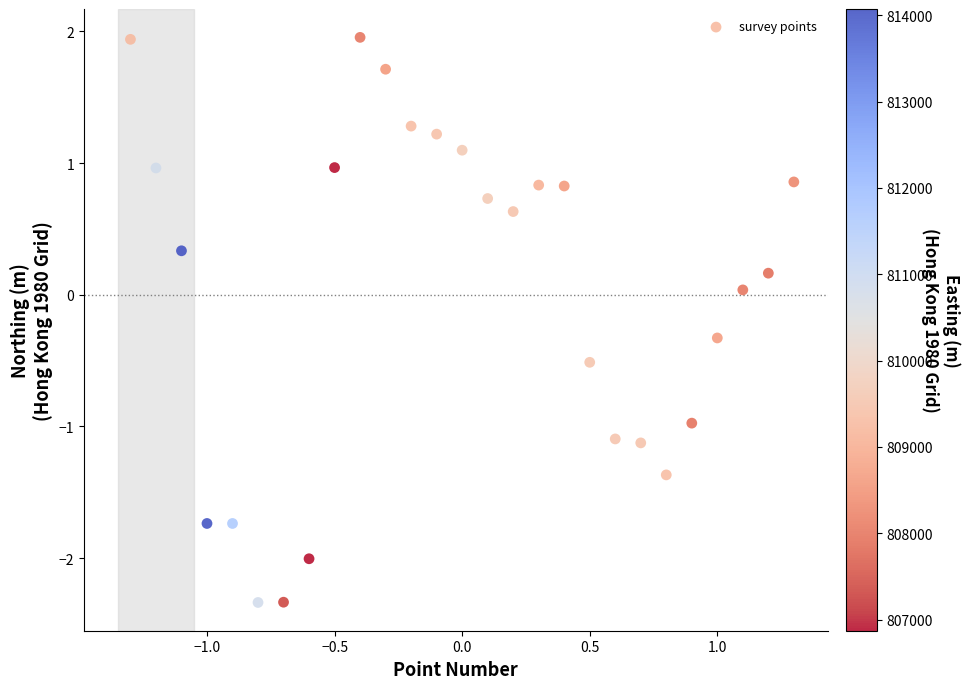

What is the range of Y values (max minus min)?

4.3